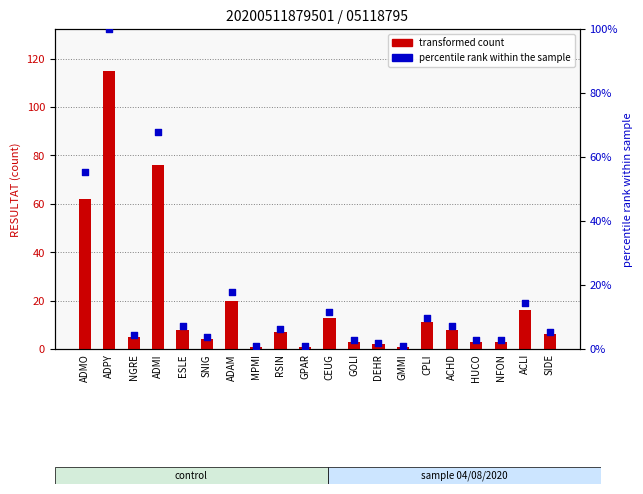

Which series reaches the minimum Y coordinate?

percentile rank within the sample